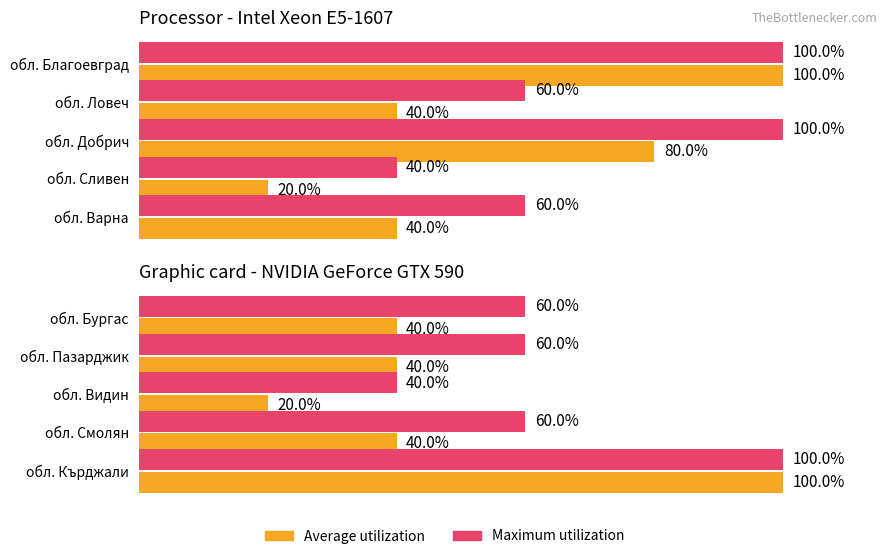

How many data points in Average utilization are less than 40?

1